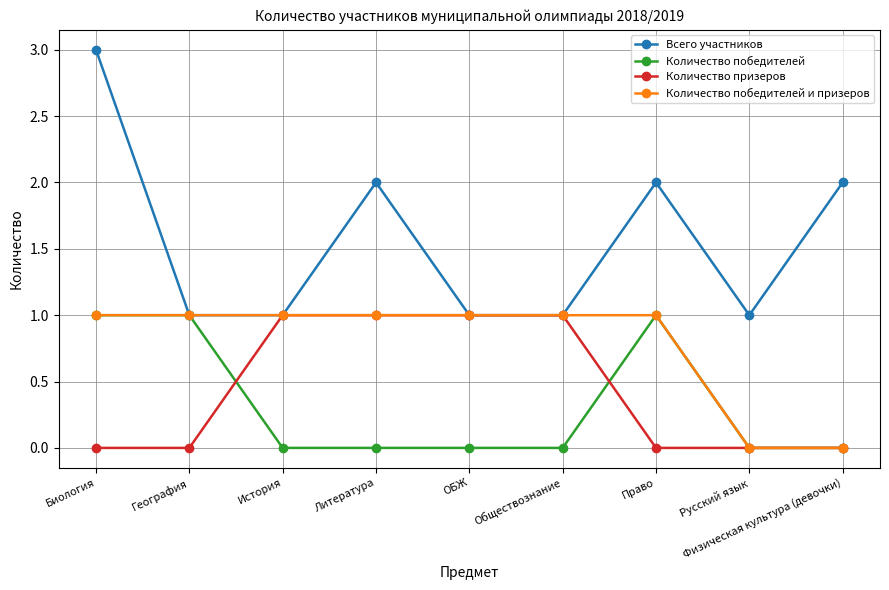

Which series has the largest total across all categories?

Всего участников